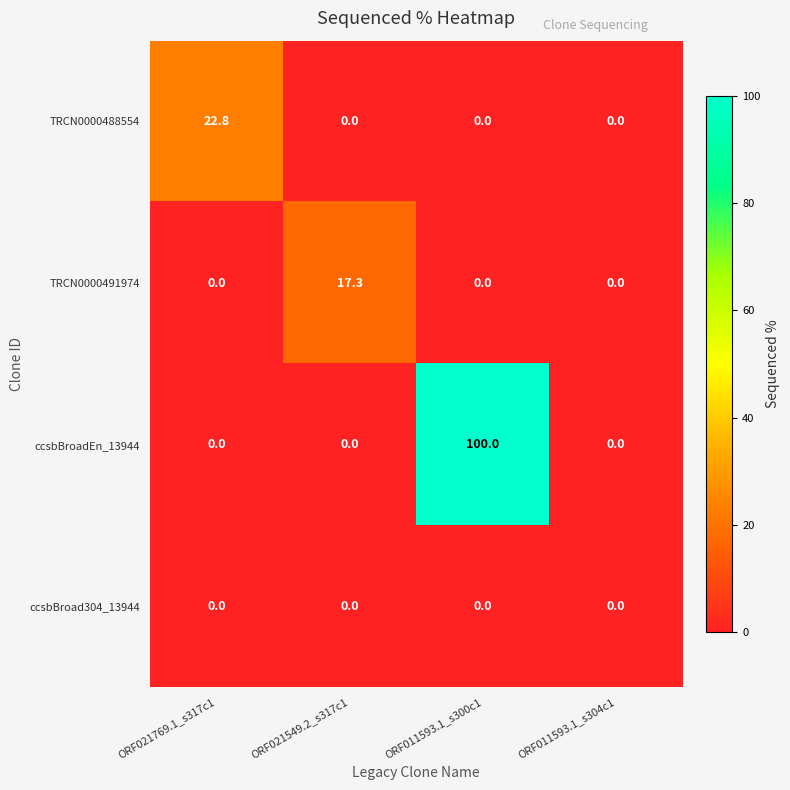

What is the difference between the maximum and minimum values in the TRCN0000491974 series?

17.3